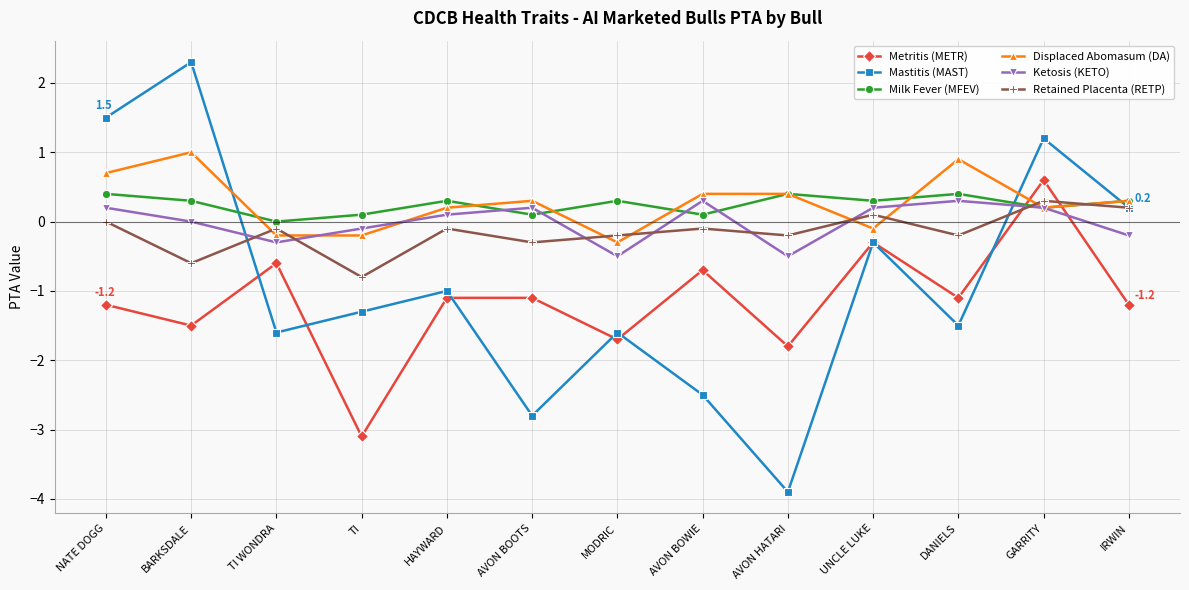

Where is the first local minimum for Milk Fever (MFEV)?

TI WONDRA